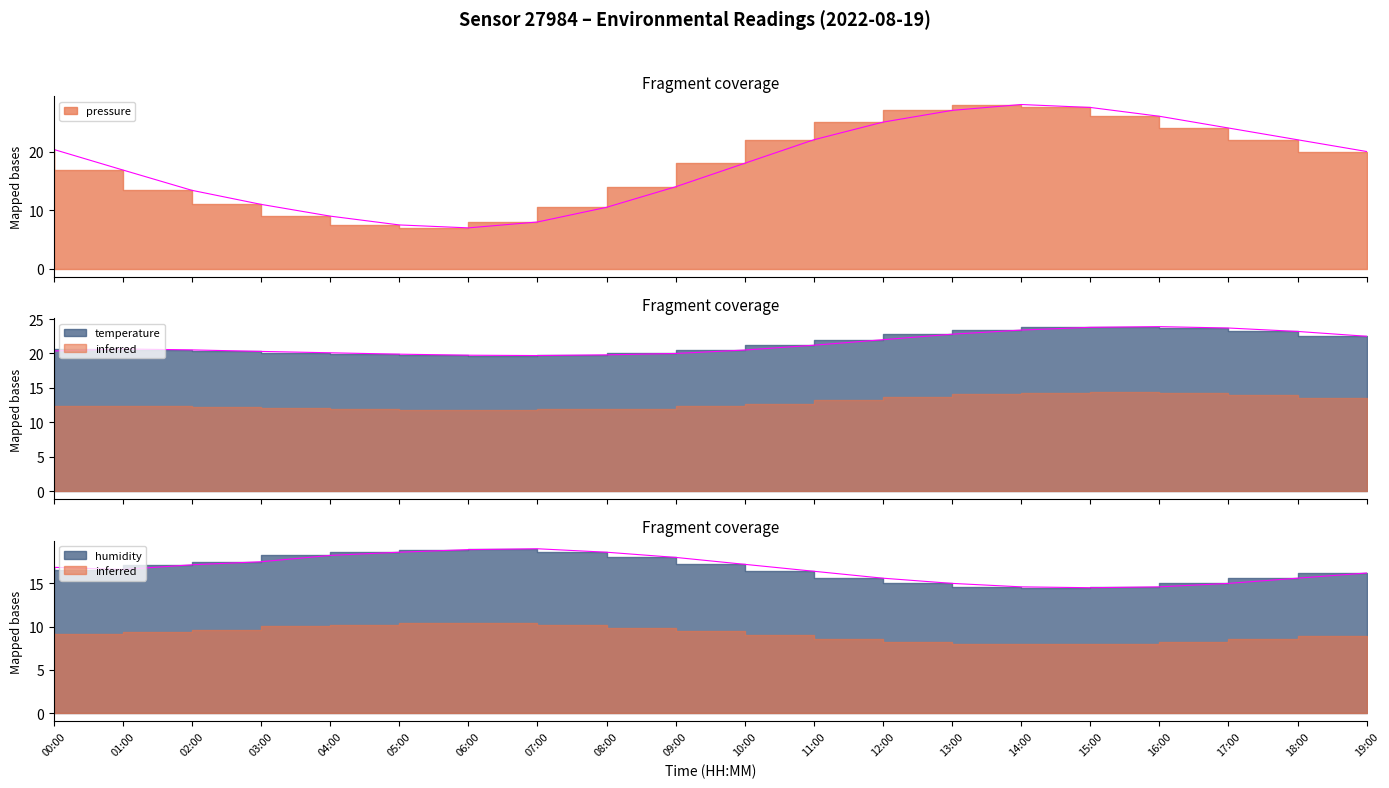

What is the value of the temperature point at the 3rd from the left?

20.5